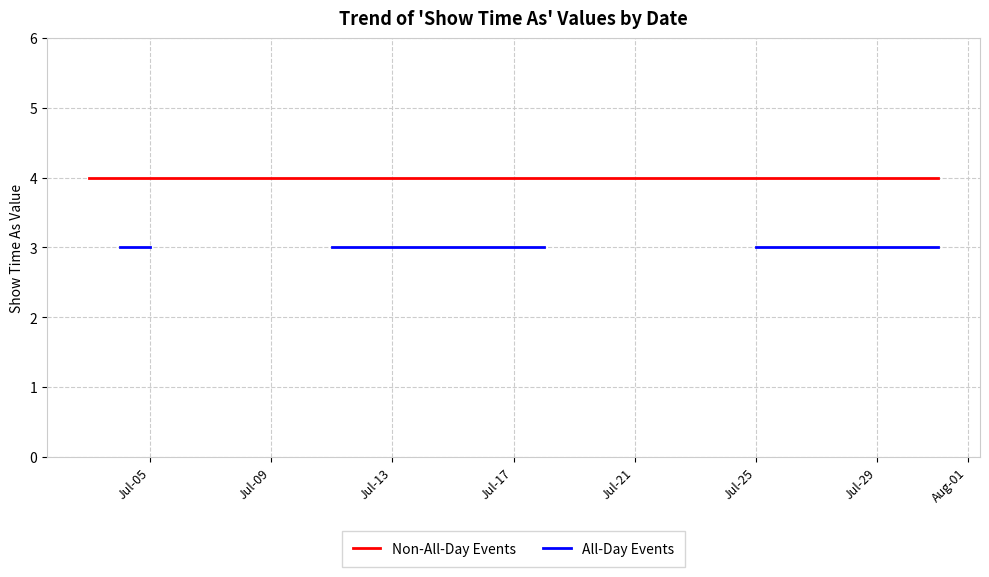

How many values in All-Day Events are above zero?

8